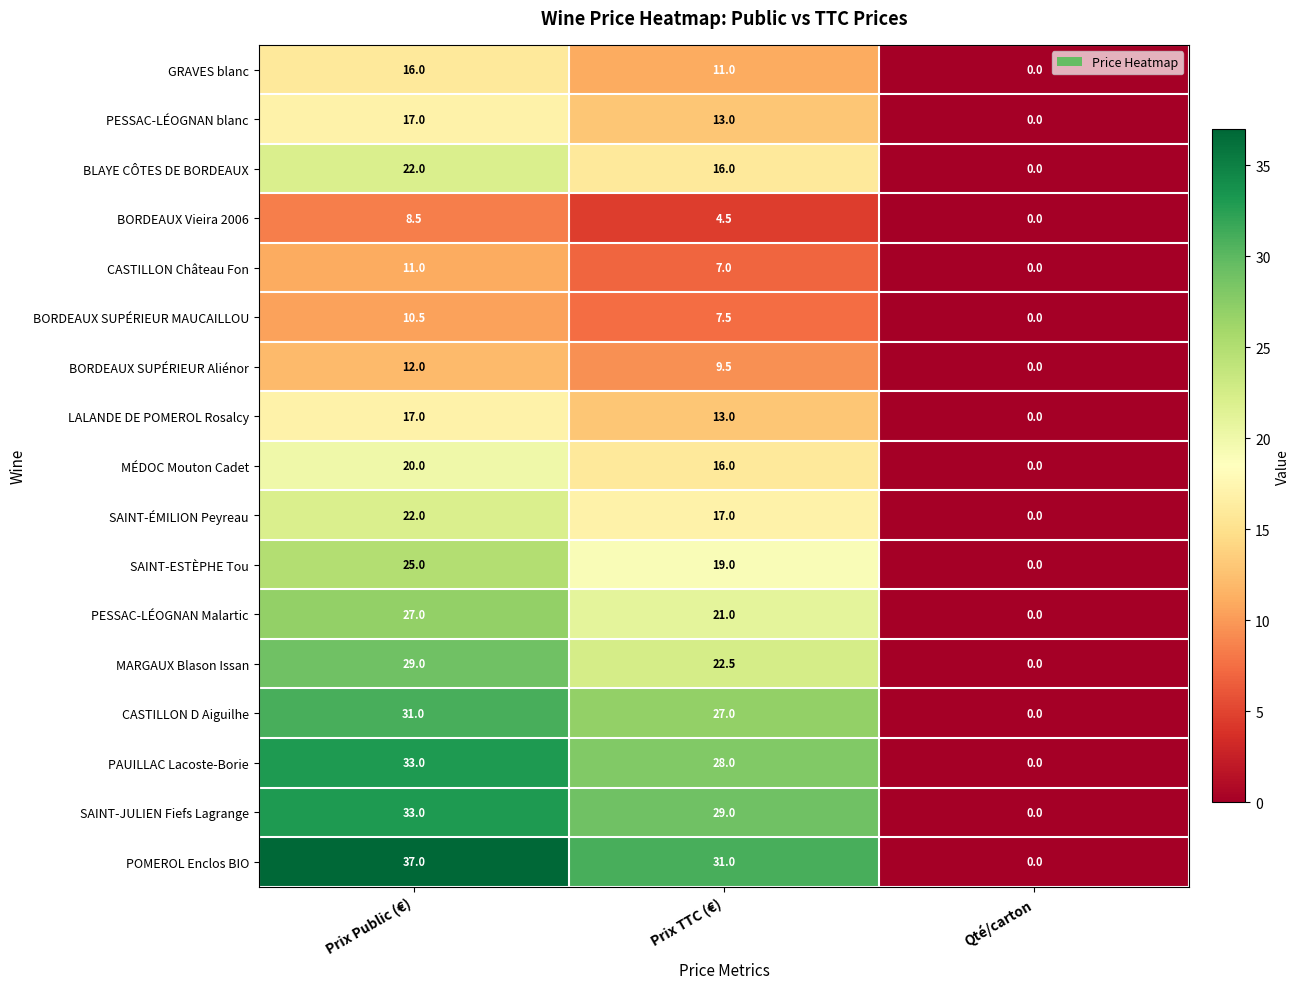

Which series has the largest total across all categories?

POMEROL Enclos BIO